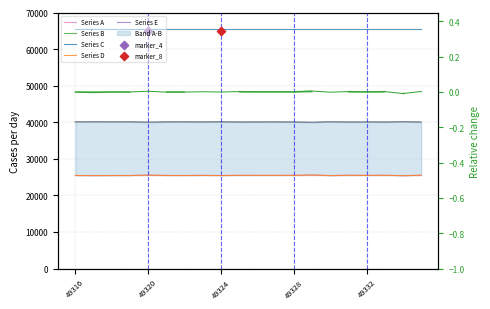

At which category is the sum across all series the highest?

13